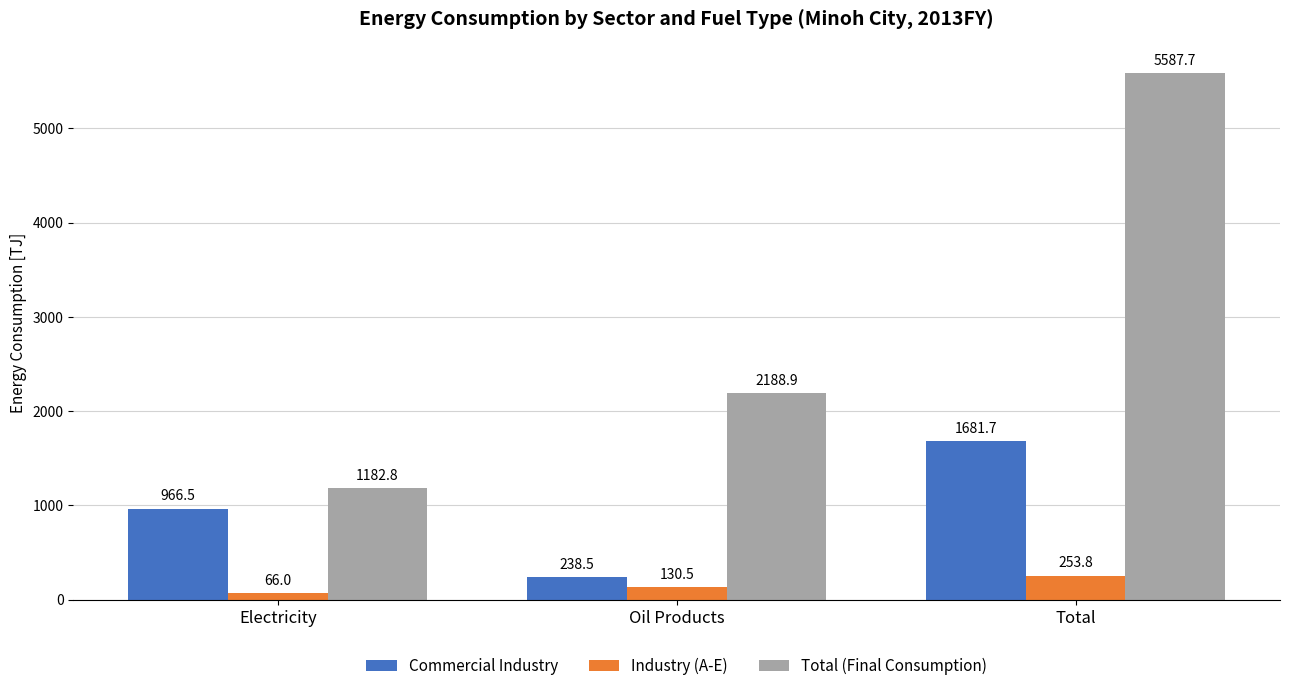

True or false: Total (Final Consumption) has a value of 1182.8 at Electricity.

True